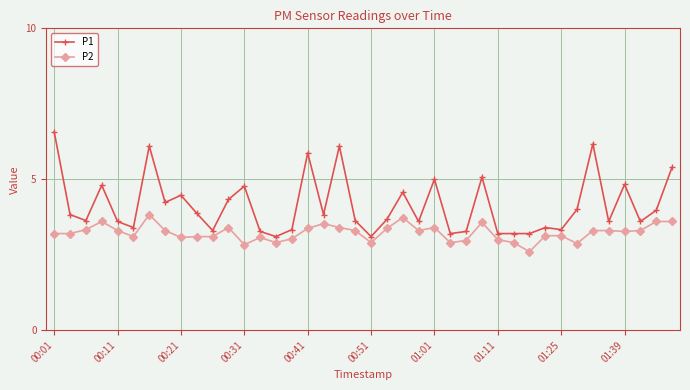

Which series has the largest range (max minus min)?

P1